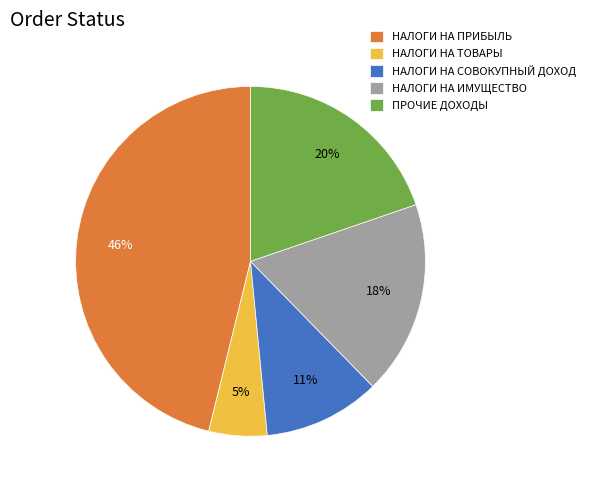

To the nearest percent, what portion does НАЛОГИ НА ИМУЩЕСТВО represent?

18%